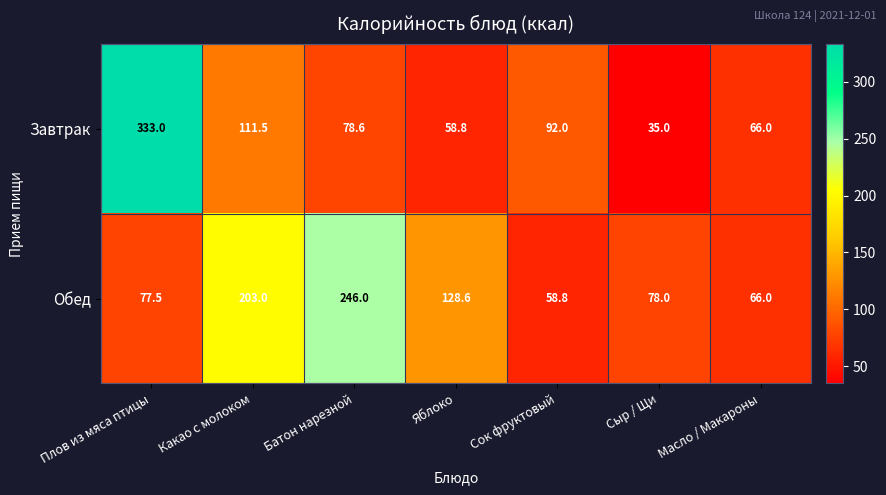

Between Яблоко and Масло / Макароны, which series saw the biggest shift?

Обед